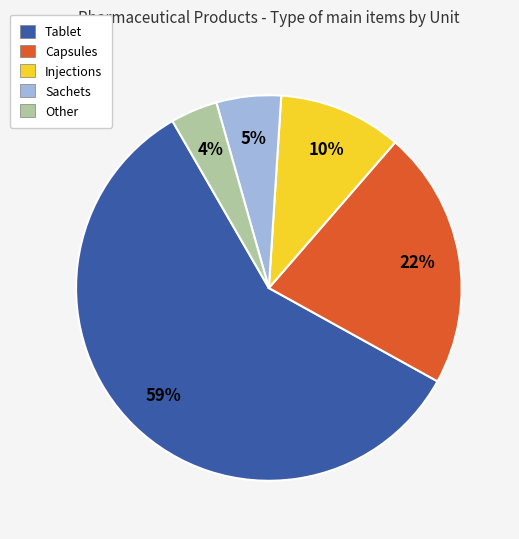

Which has a higher value, Tablet or Capsules?

Tablet